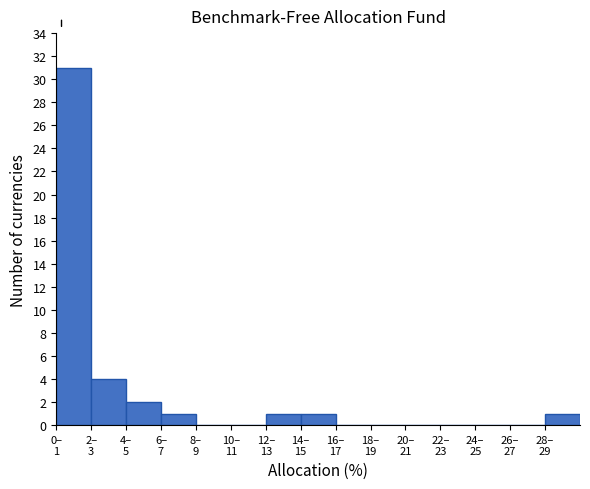

What is the sum of all values?

41